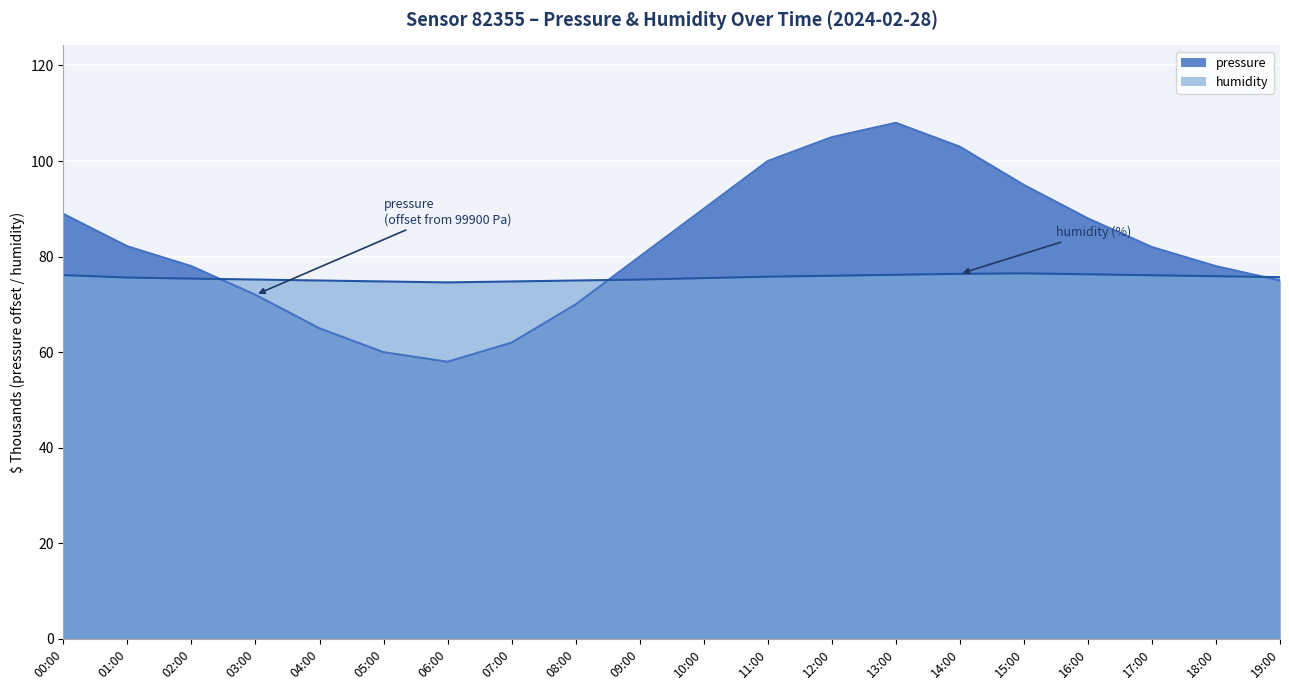

How many data points in pressure are less than 82?

10